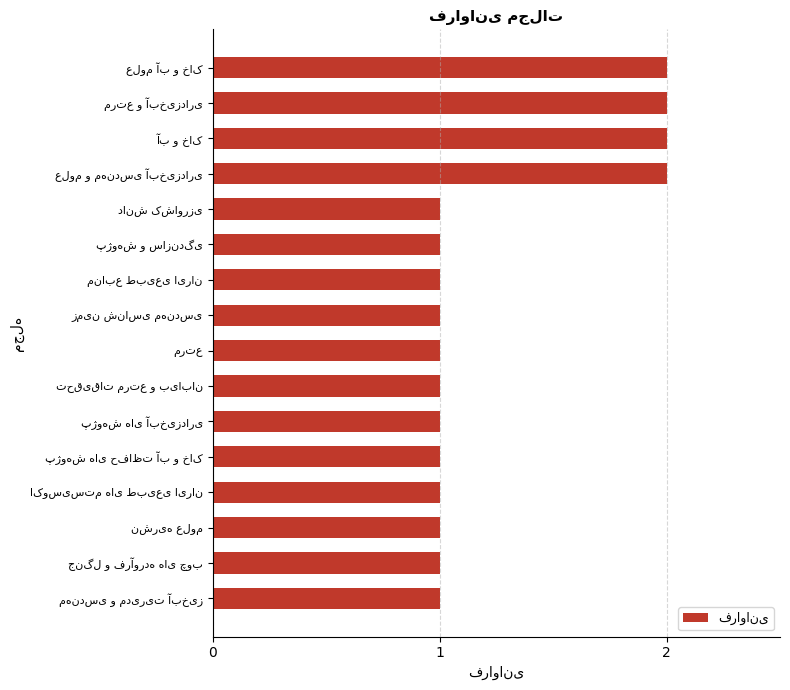

What is the value of the 4th bar from the top?

2